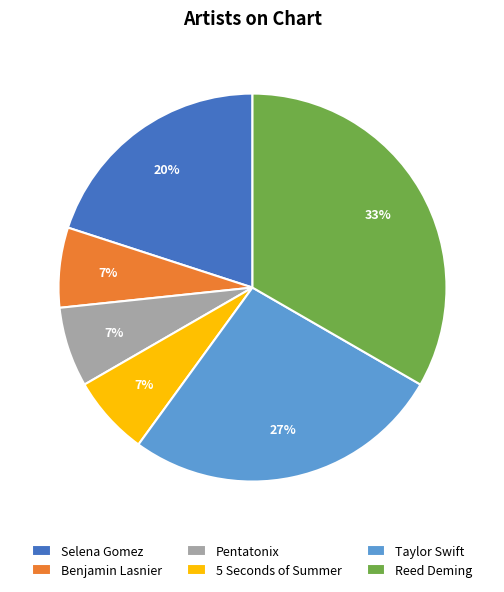

To the nearest percent, what is the average slice percentage?

17%